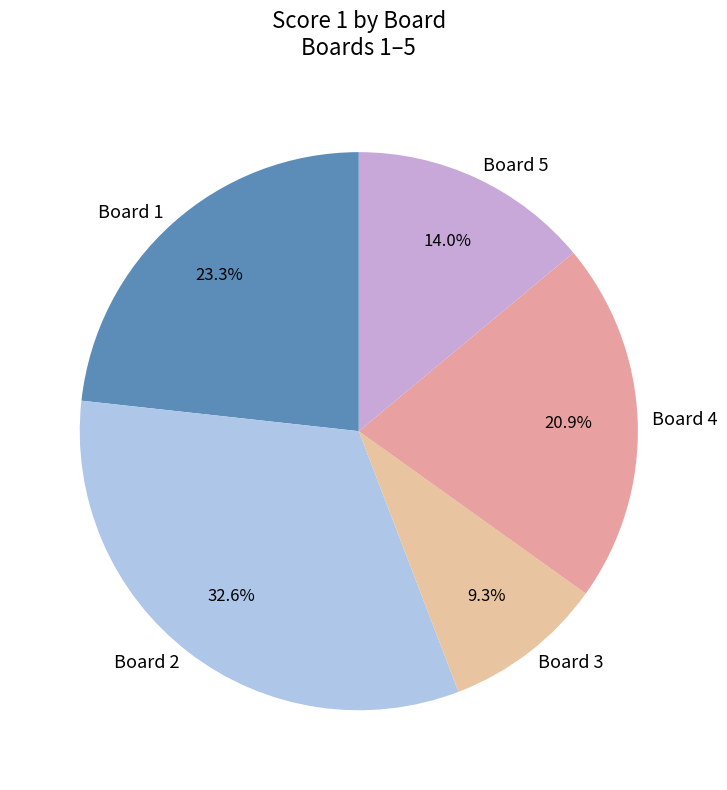

How many slices are in this pie chart?

5